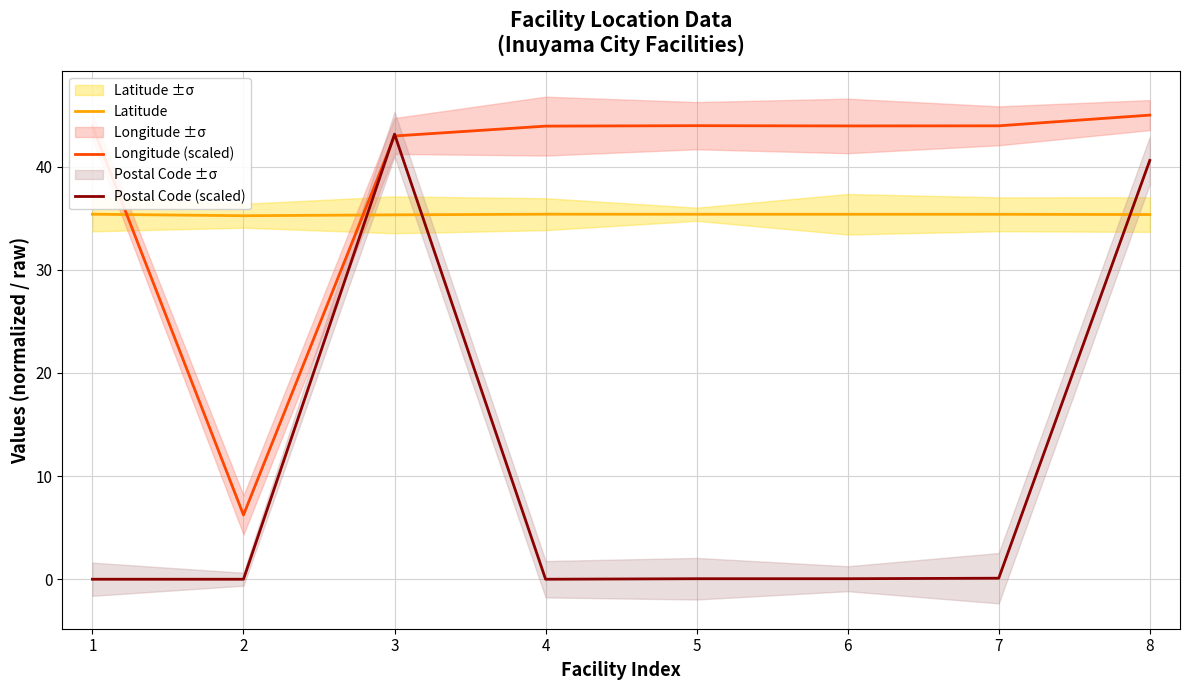

Is it true that Postal Code (scaled) equals 0.1 at 7?

True